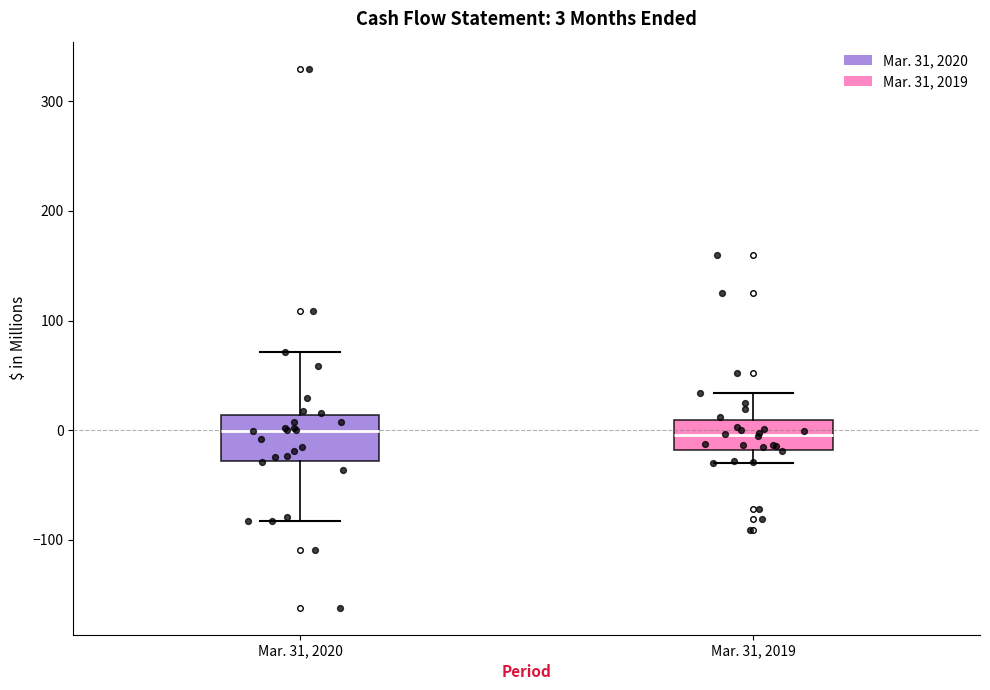

Comparing the boxes themselves (not the whiskers), which one is the tallest?

Mar. 31, 2020